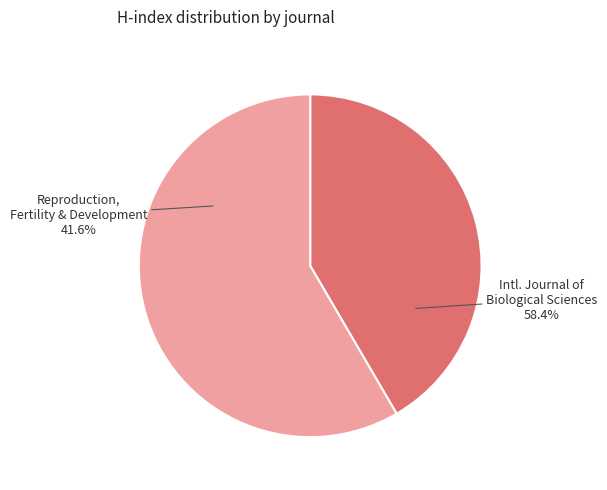

True or false: Reproduction, Fertility and Development accounts for 33% of the total.

False